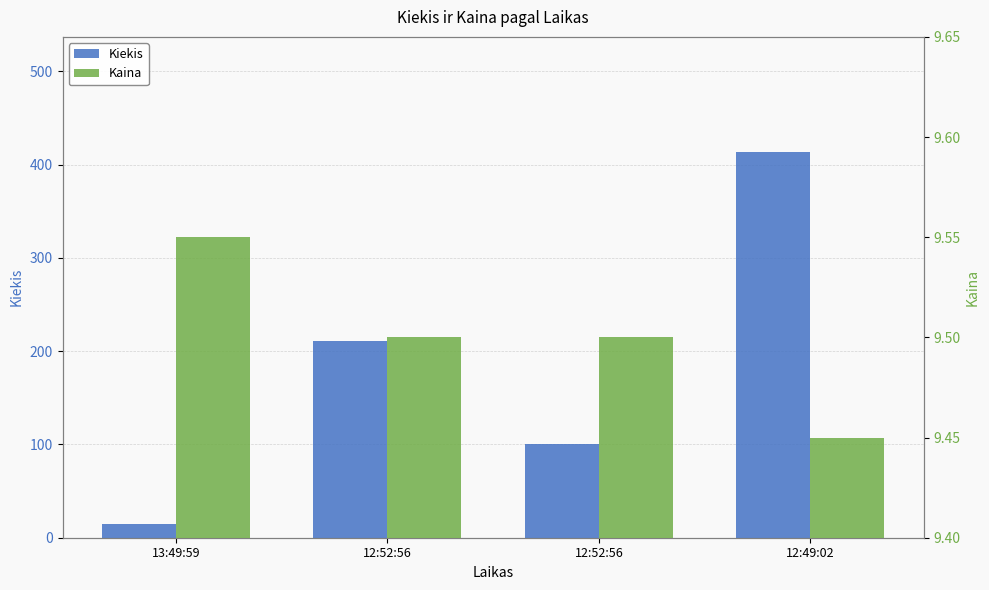

What are all the series names shown in the legend?

Kiekis, Kaina